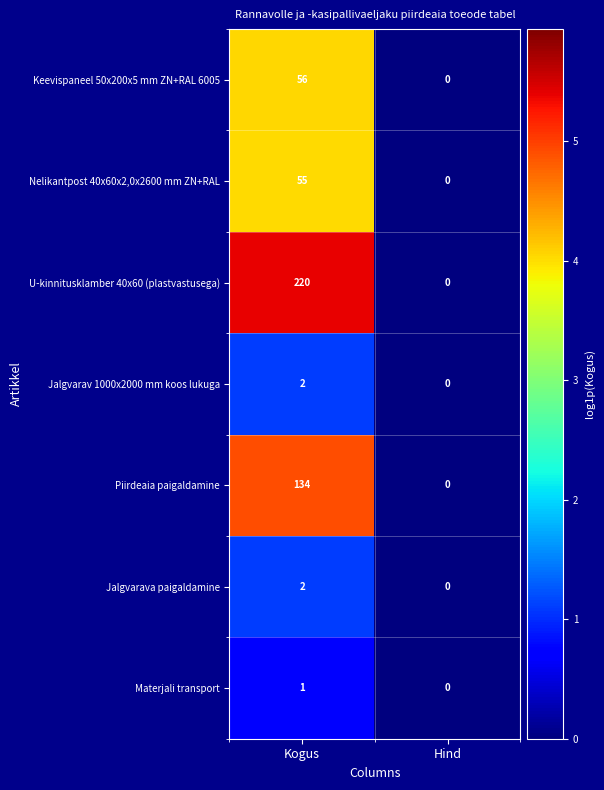

What is the difference between the U-kinnitusklamber 40x60 (plastvastusega) values at Hind and Kogus?

220